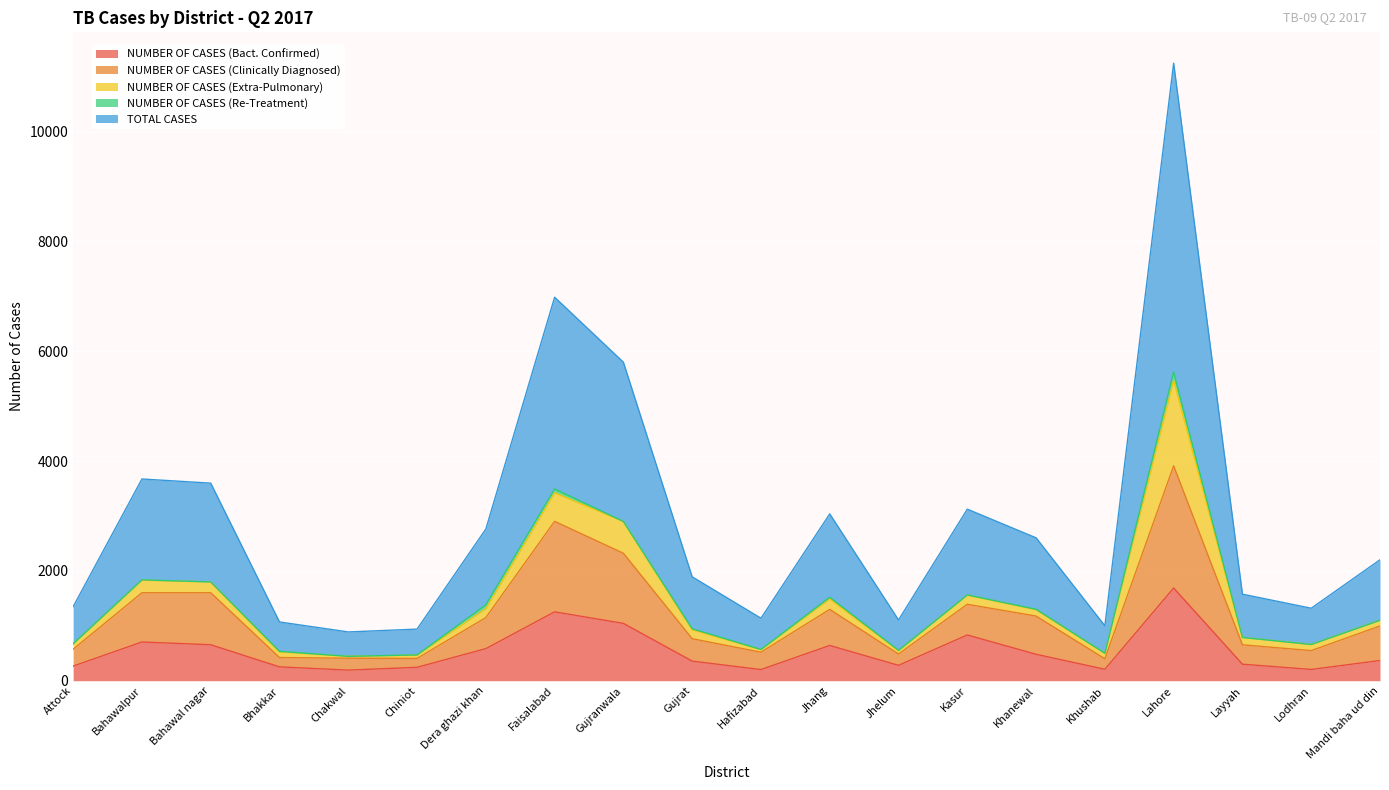

How many lines are shown in the chart?

5